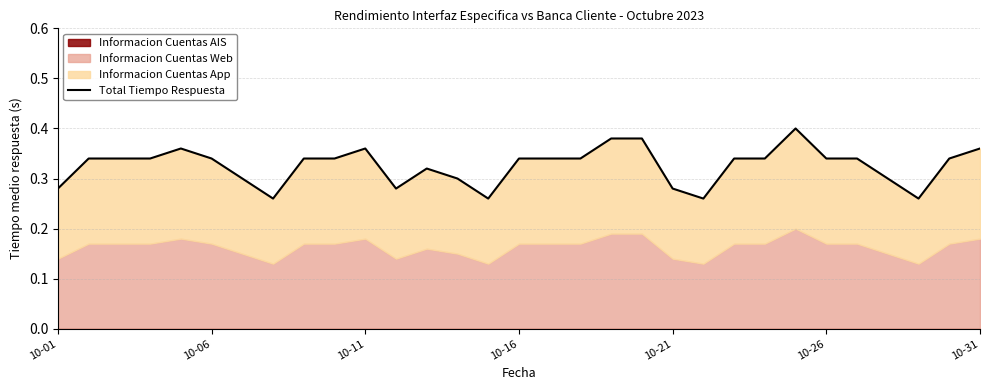

Between 8 and 22, which is larger?

8